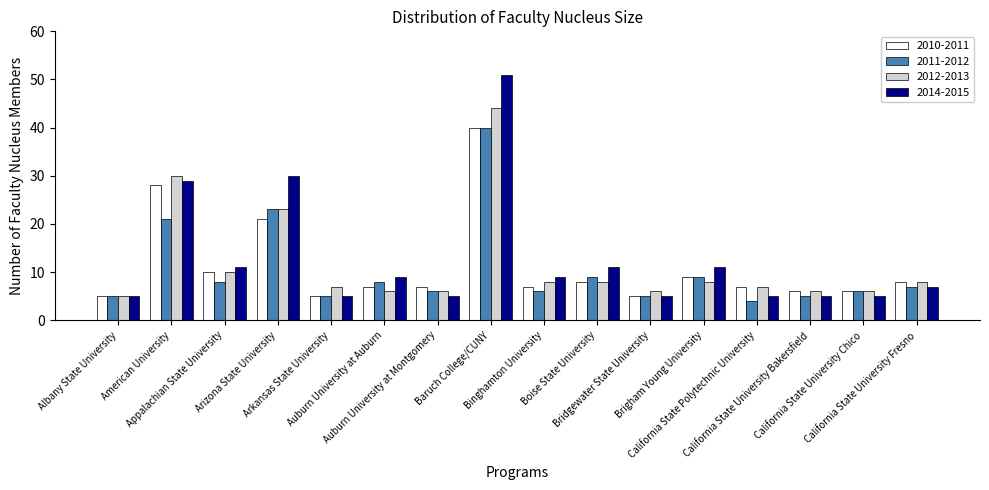

What is the label of the 8th bar from the left?

Baruch College/CUNY